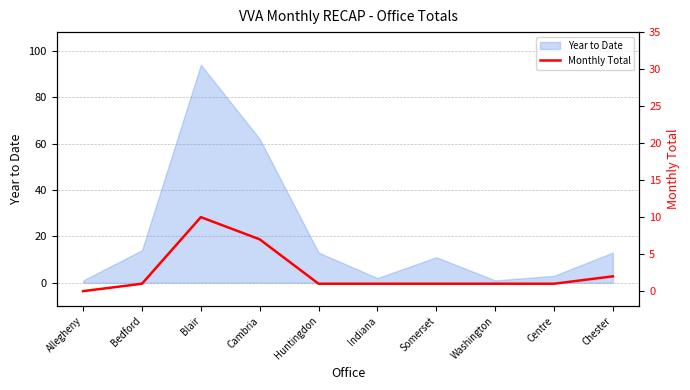

Reading left to right, list all the values displayed in this chart.

0	1	10	7	1	1	1	1	1	2